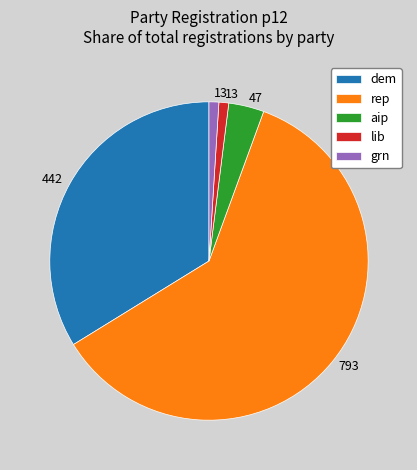

How many segments does this pie chart have?

5